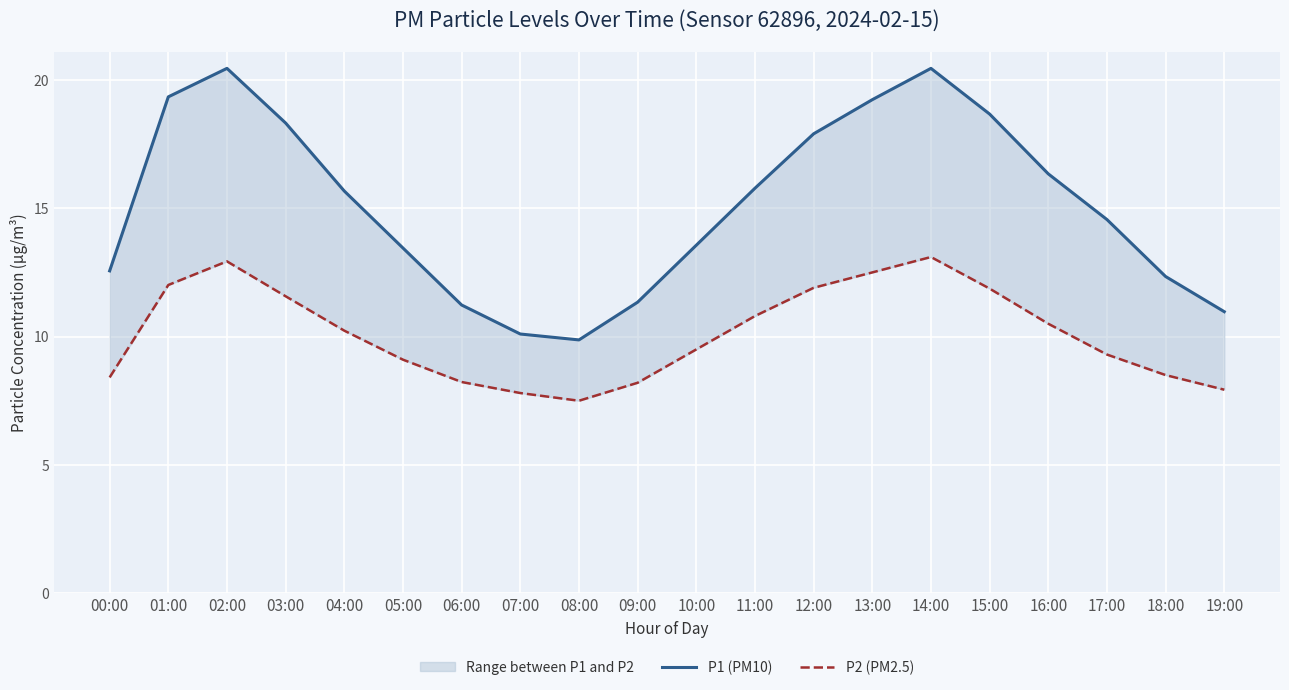

What is the highest value of the P2 (PM2.5) series?

13.1